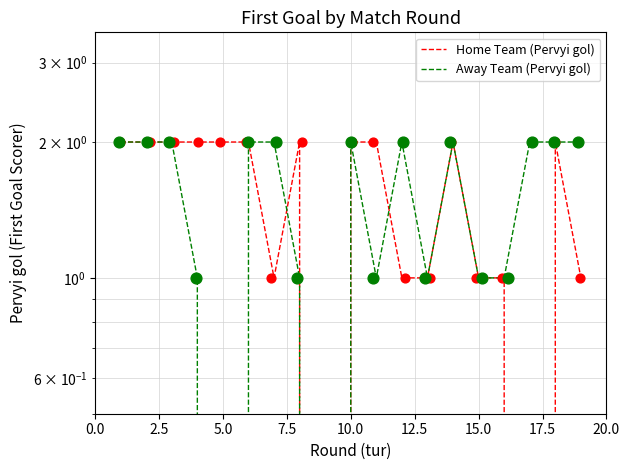

What is the total value across all series at 5.0?

4